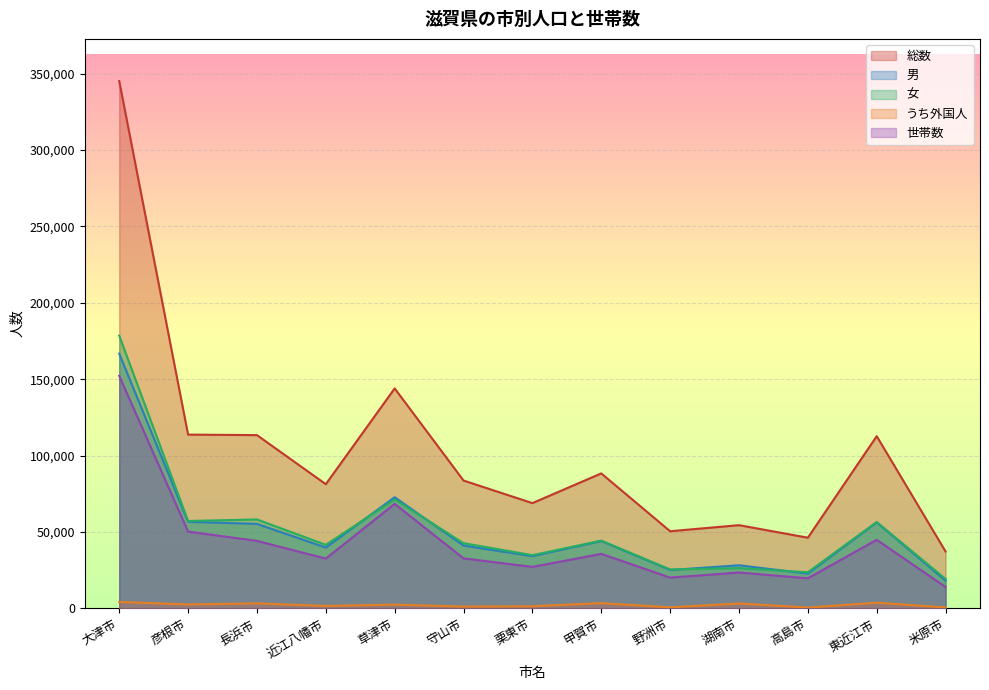

True or false: 男 and 世帯数 intersect in this chart.

False